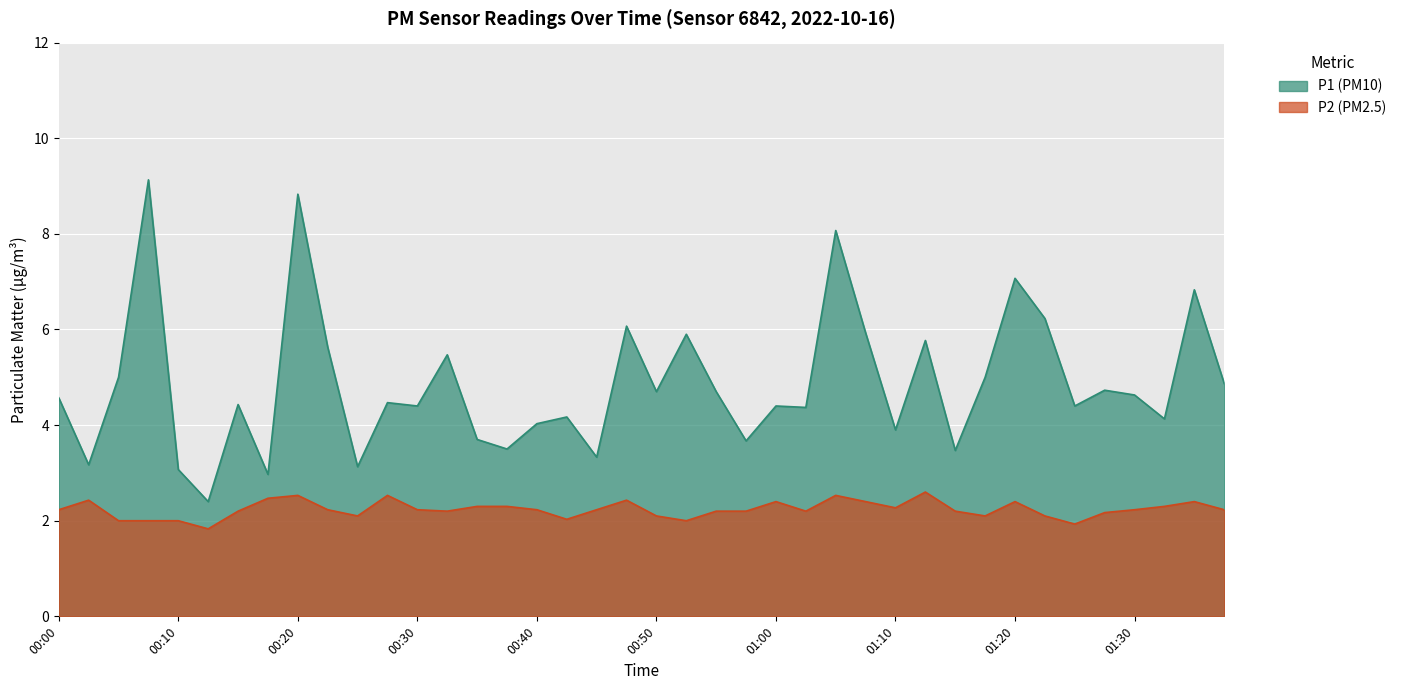

Which series has the largest range (max minus min)?

P1_line